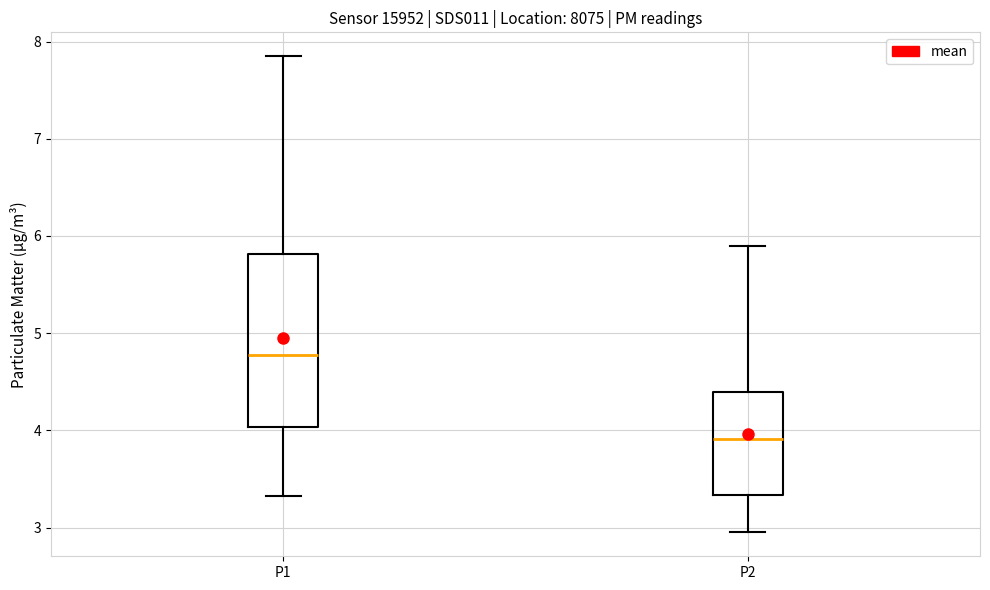

Which box's median line is the lowest?

P2